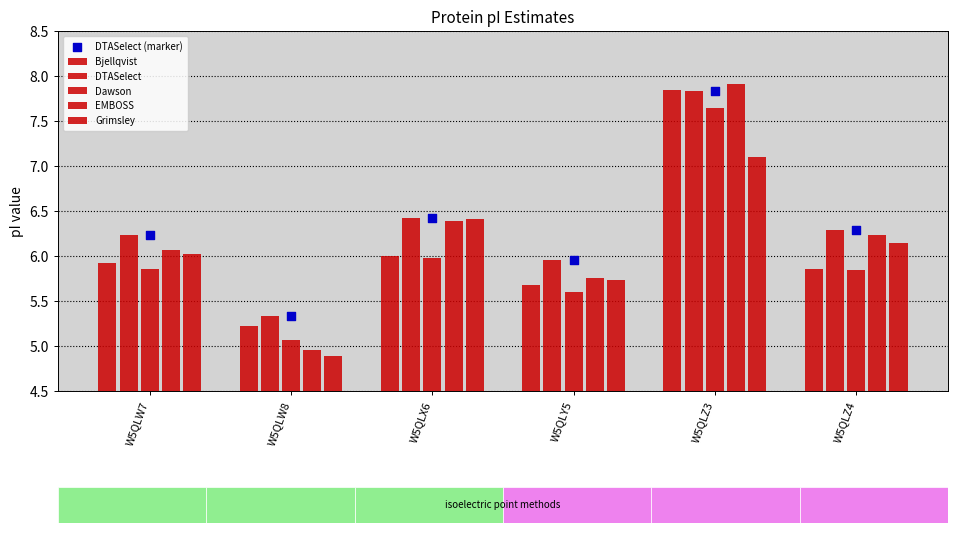

Which series has the largest Y range (max minus min)?

EMBOSS